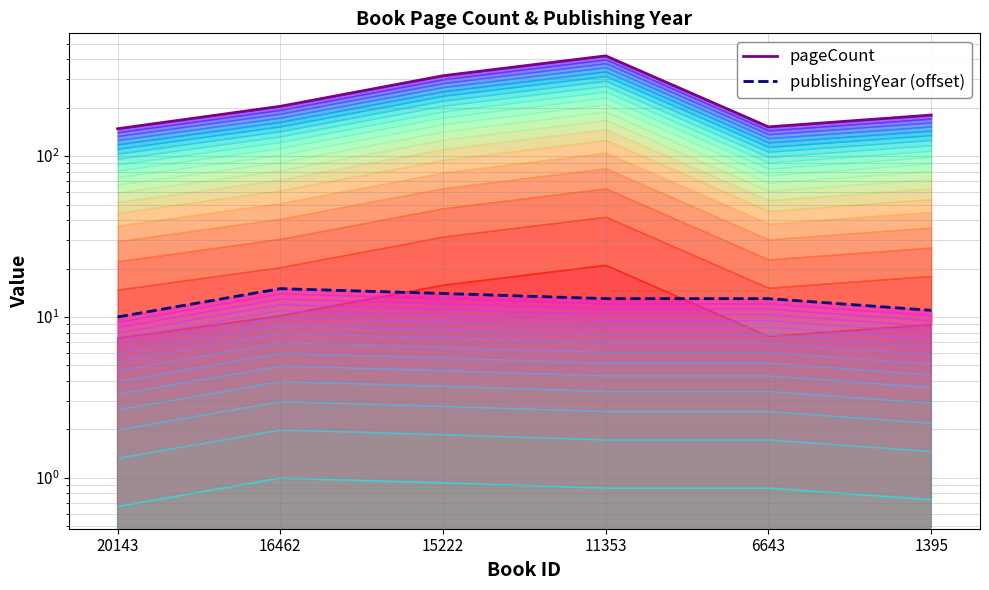

What is the sum of the pageCount values at 6643 and 15222?

468